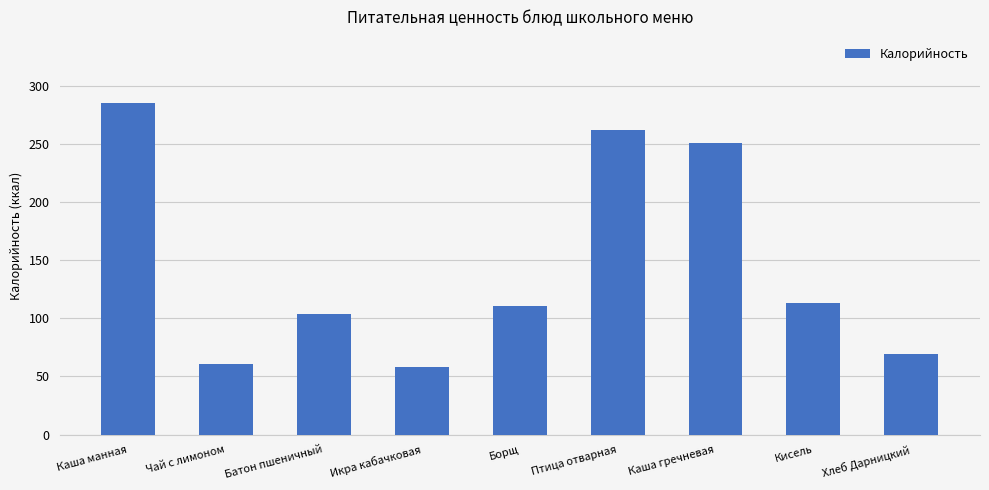

At which label does the data first exceed 111?

Каша манная